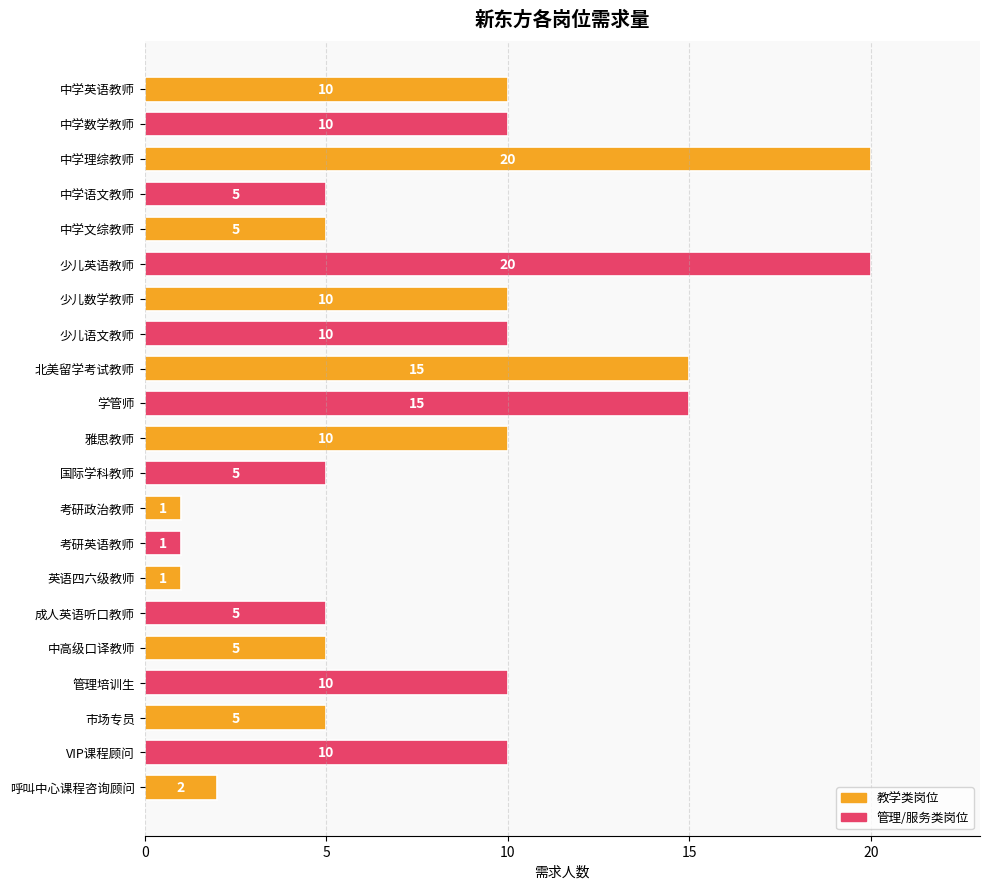

The value at 中学理综教师 is 28. True or false?

False